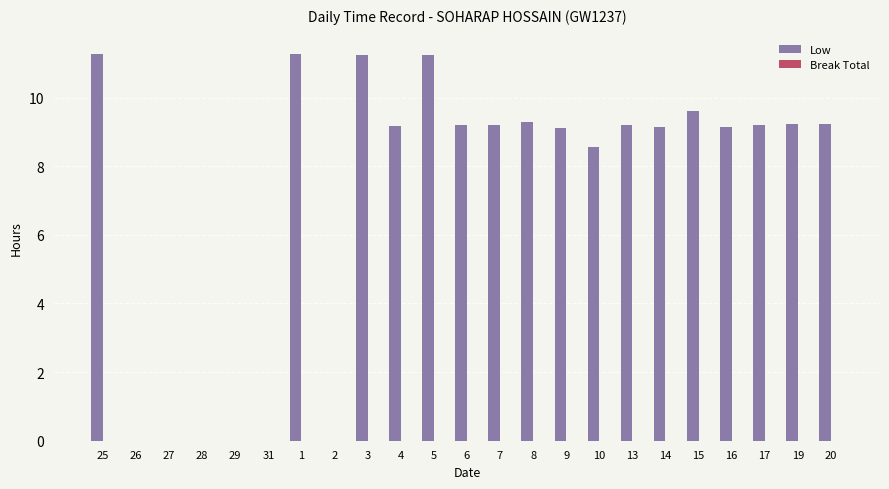

Is it true that the value at 29 is 0.0?

True